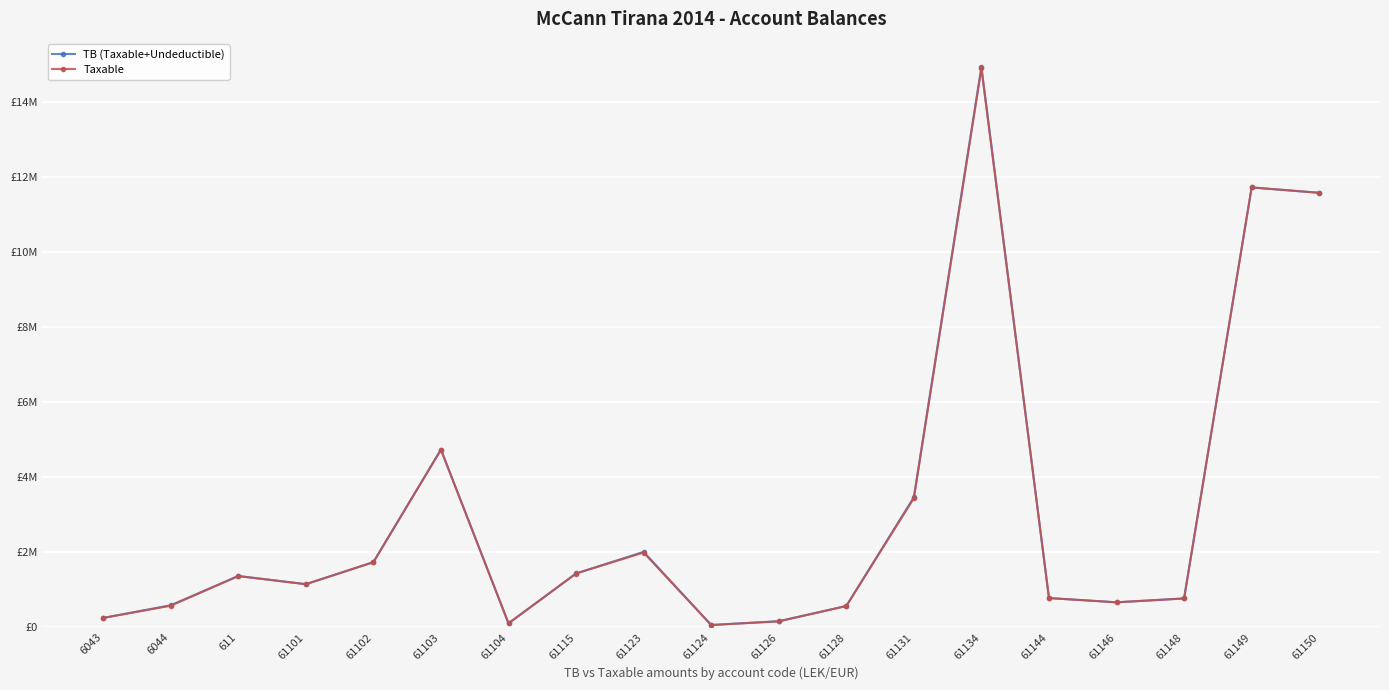

What is the highest value of the Taxable series?

14887859.8